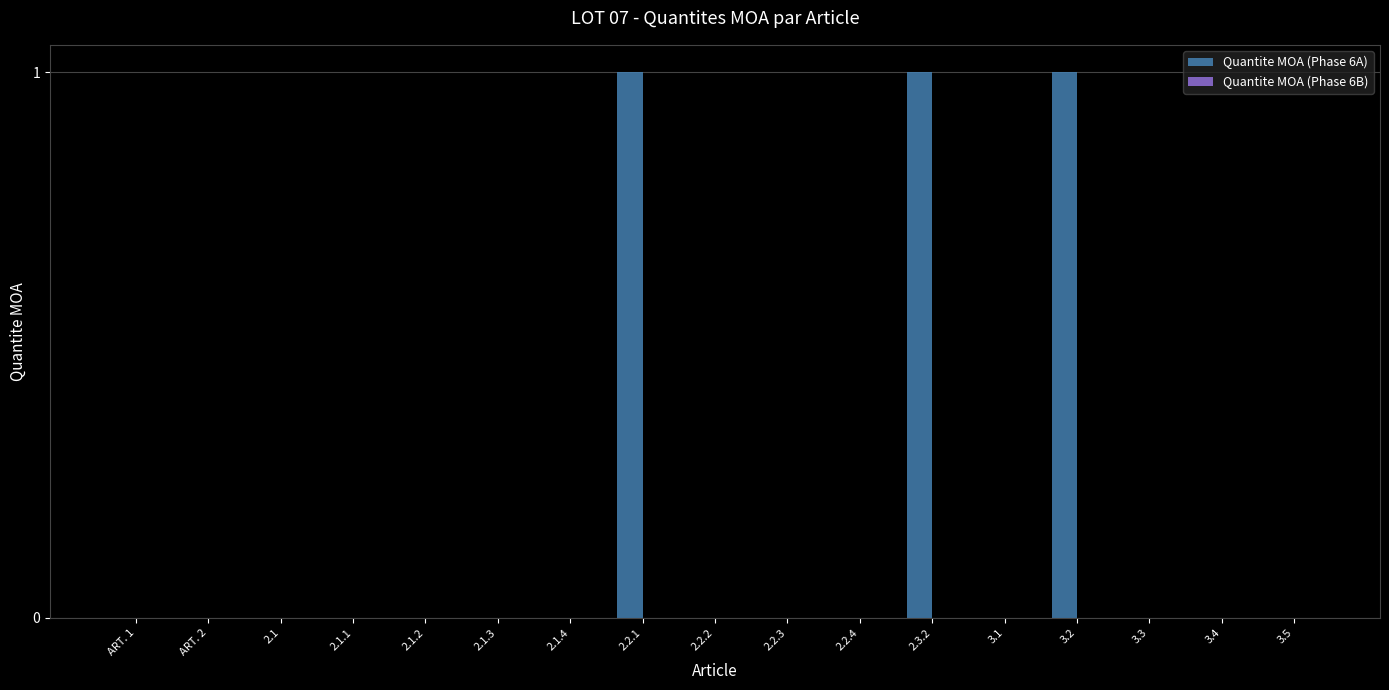

Reading right to left, what are all the values shown in this chart?

3.5=0	3.4=0	3.3=0	3.2=1	3.1=0	2.3.2=1	2.2.4=0	2.2.3=0	2.2.2=0	2.2.1=1	2.1.4=0	2.1.3=0	2.1.2=0	2.1.1=0	2.1=0	ART. 2=0	ART. 1=0